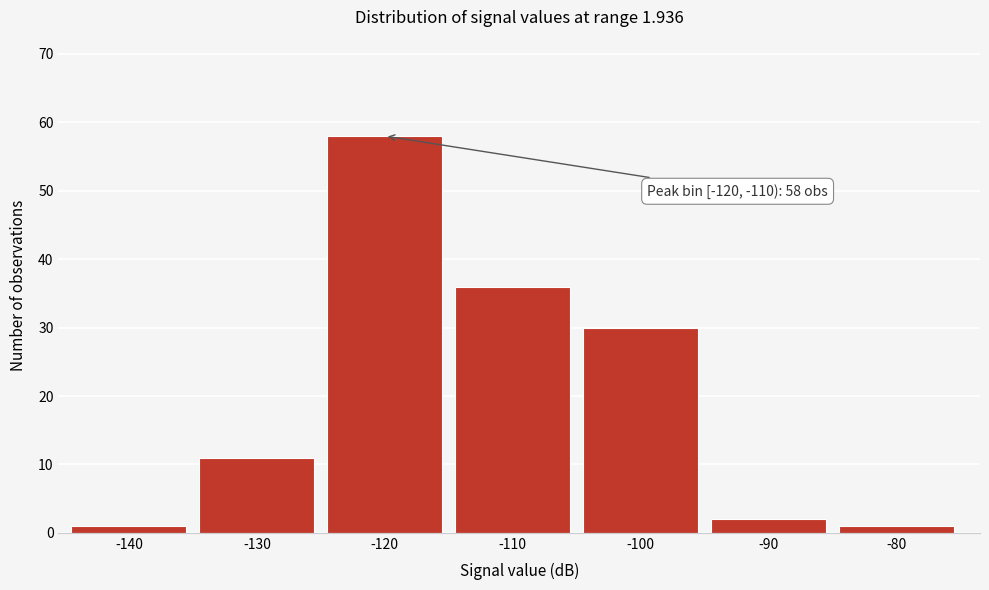

Reading right to left, extract all data points from this chart.

1	2	30	36	58	11	1